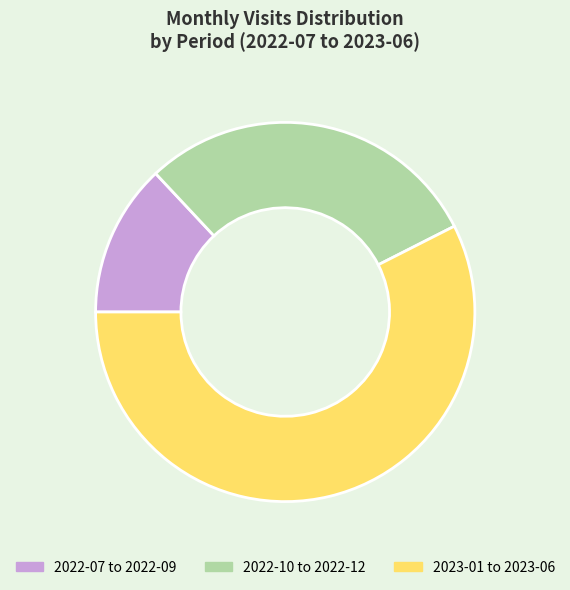

Which slice is the smallest?

2022-07 to 2022-09